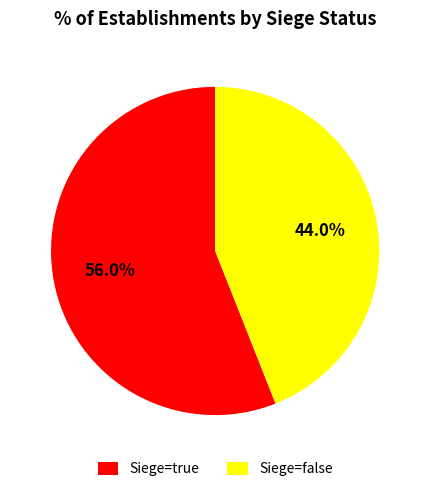

Does any single category account for the majority?

Yes